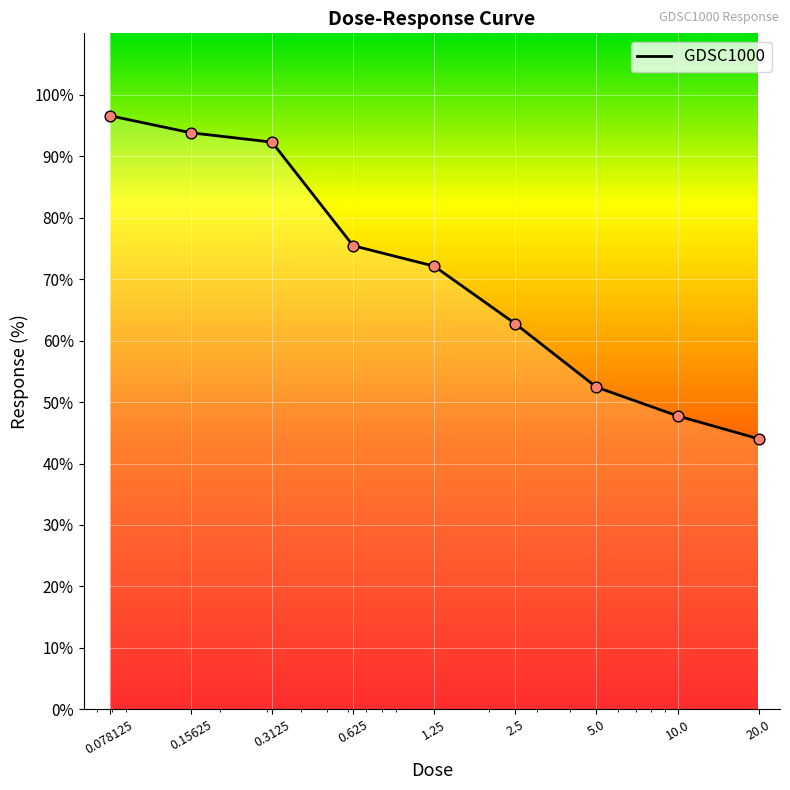

What is the maximum value shown in the chart?

96.6